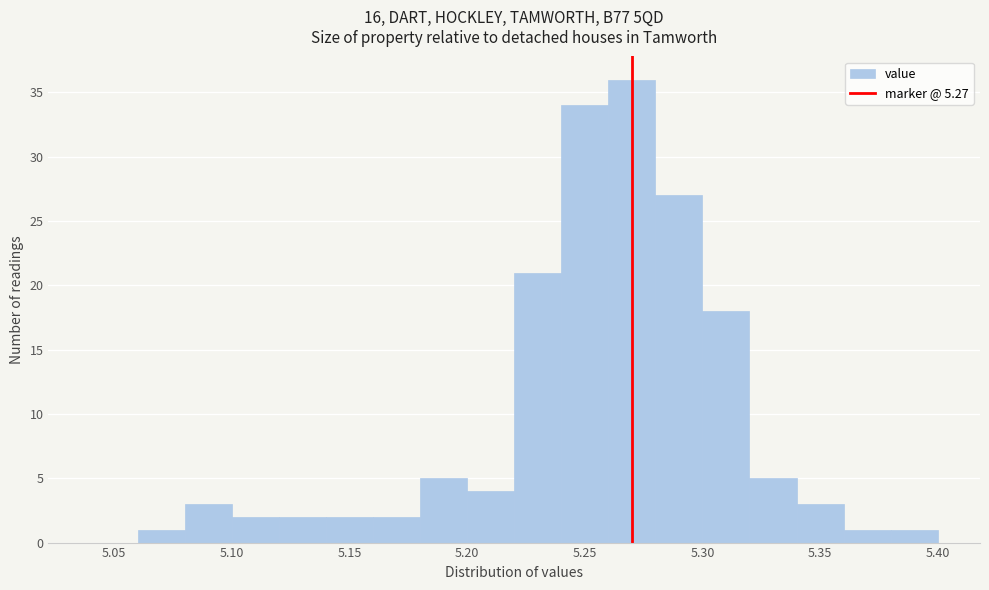

Which range on the x-axis has the tallest bar?

5.26 to 5.28